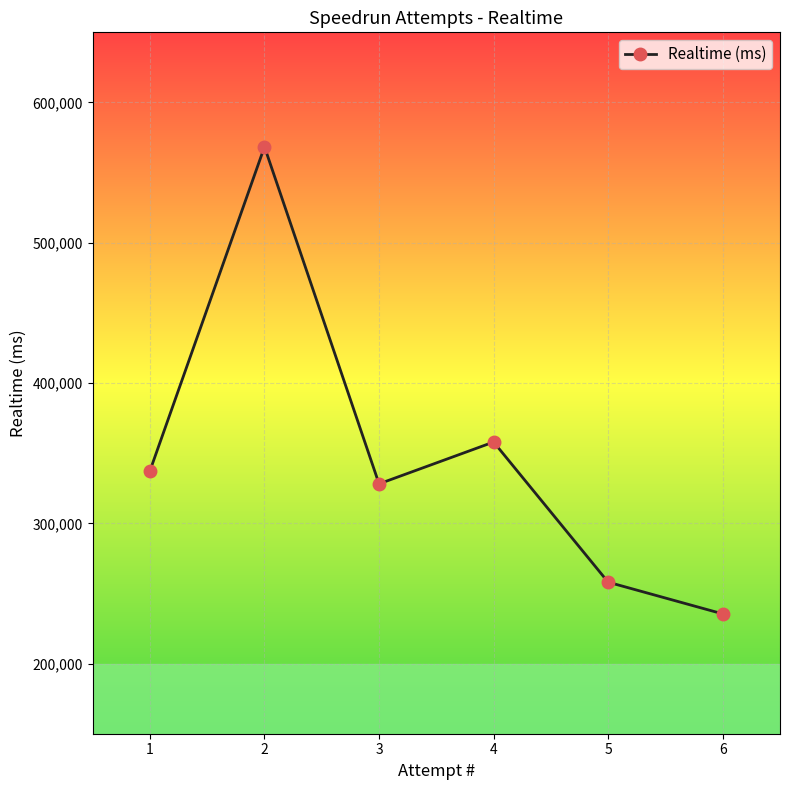

Which label corresponds to the largest value in the chart?

2